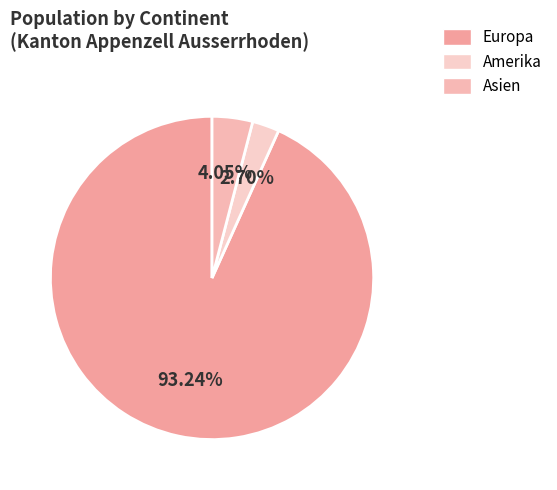

How many slices are in this pie chart?

3